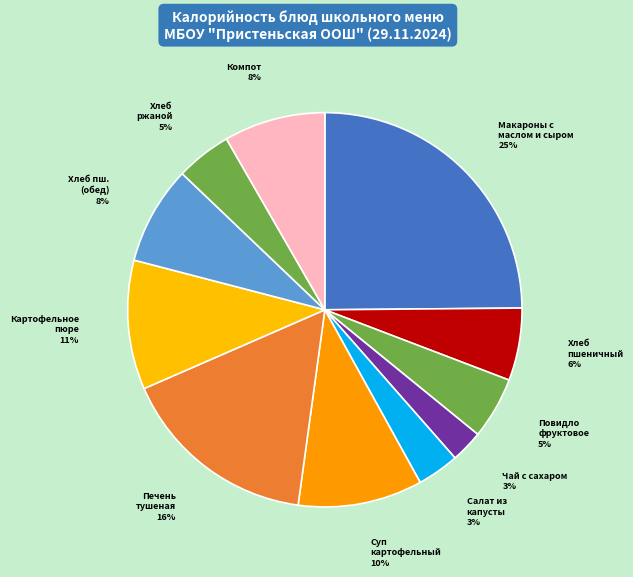

Count the number of slices in the pie.

11